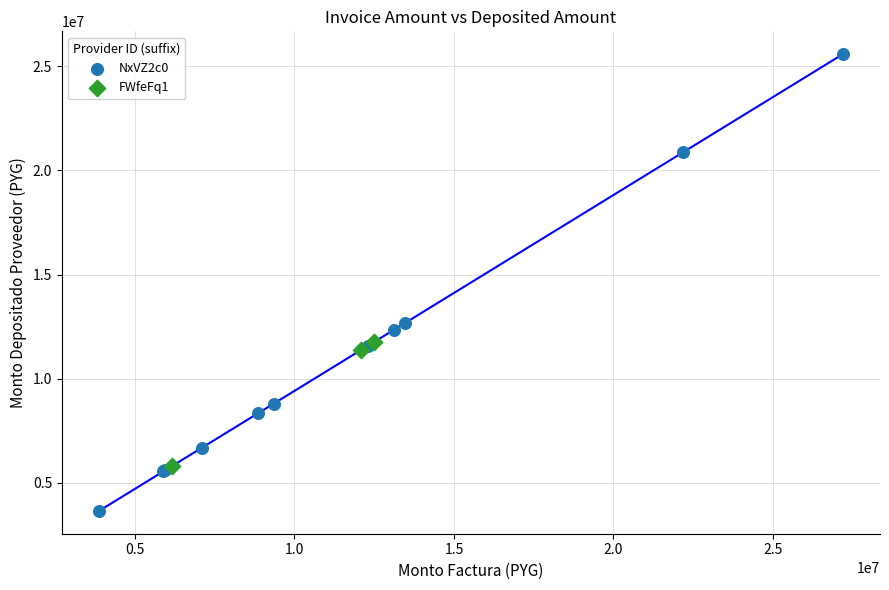

Which series reaches the minimum Y coordinate?

NxVZ2c0